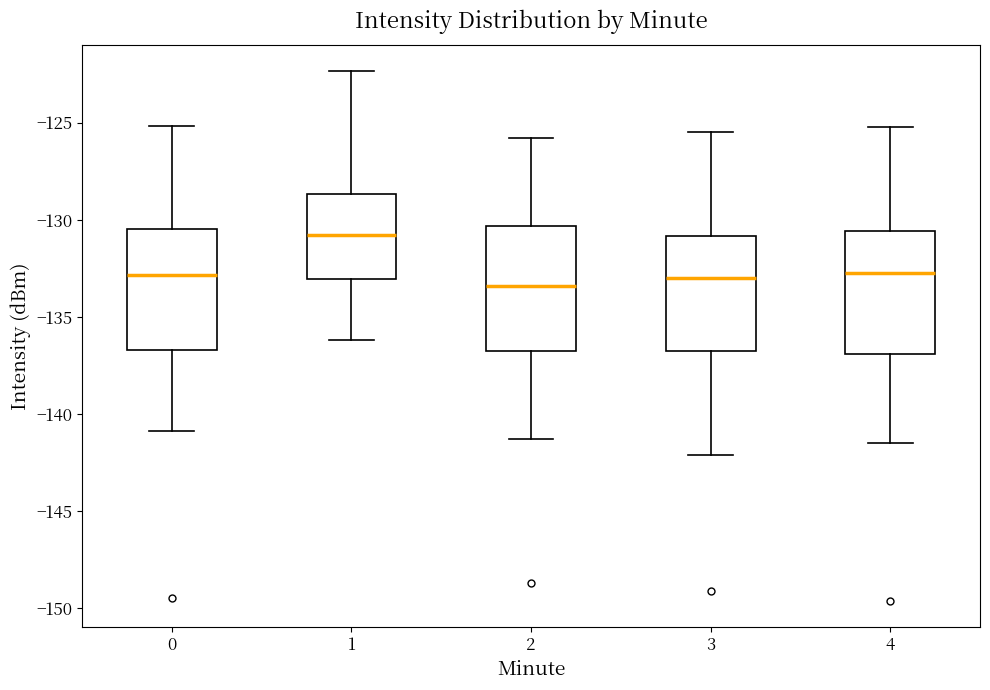

Which box's median line is the highest?

1